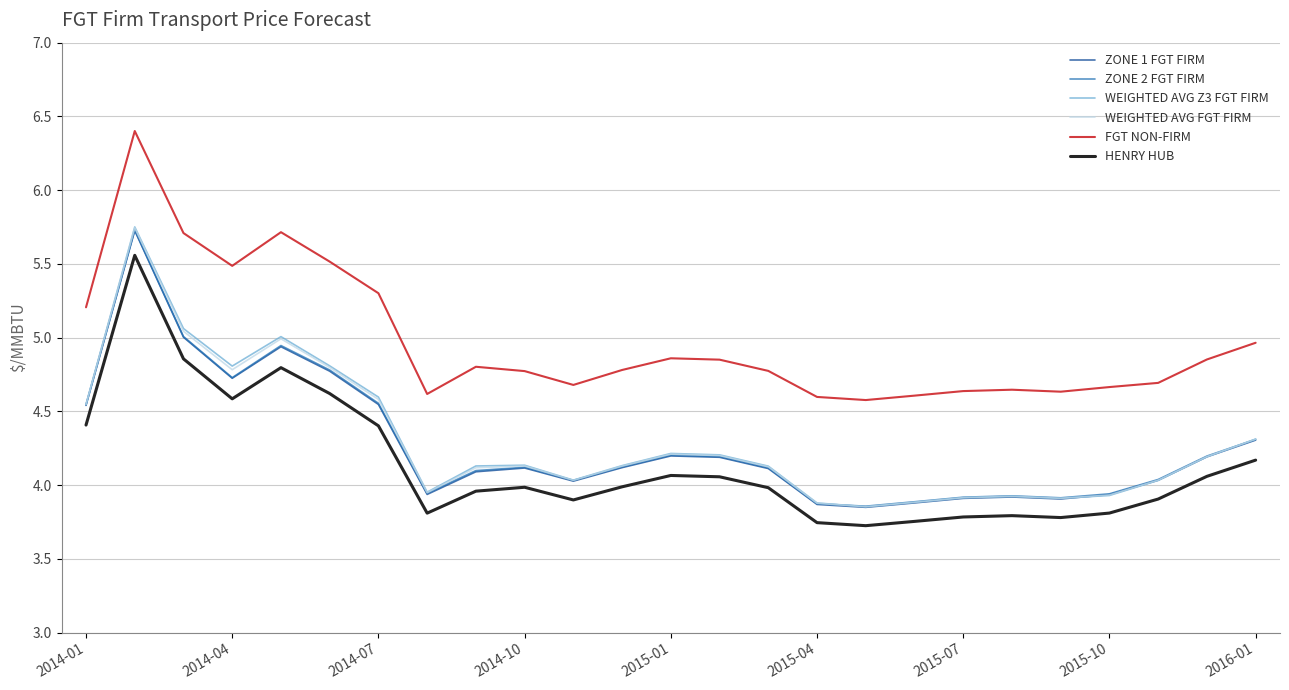

What is the greatest value displayed?

6.4